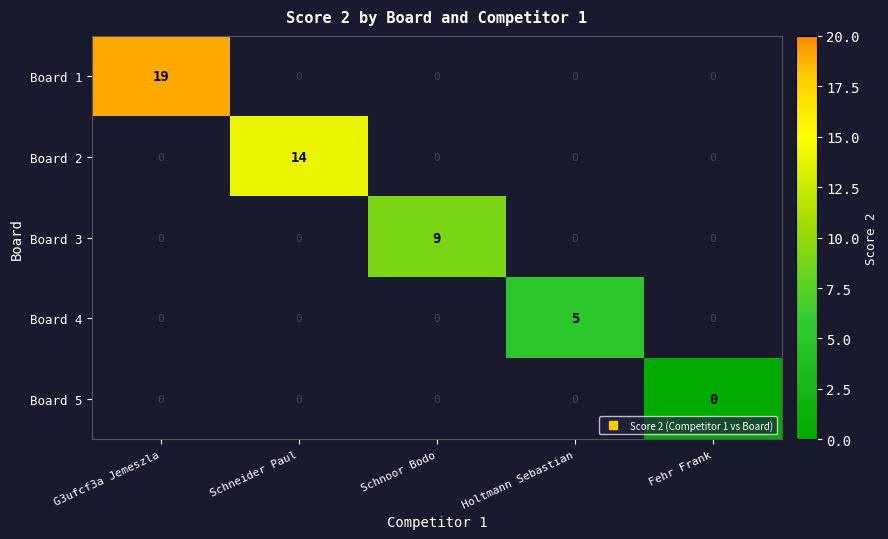

Which series has the widest spread of values?

Board 1